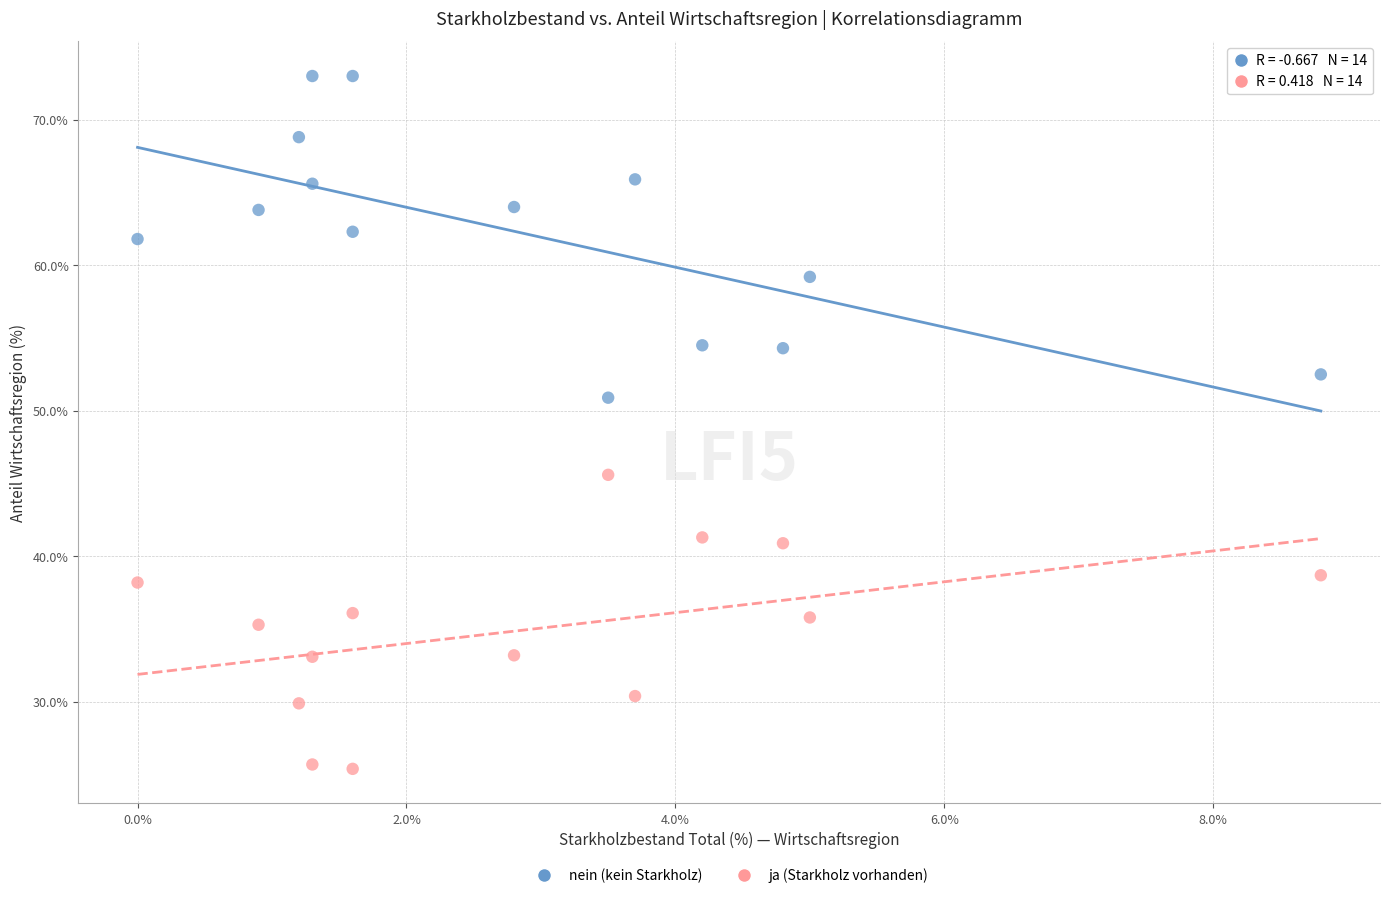

What is the X range (max minus min) for the scatter plot?

8.8